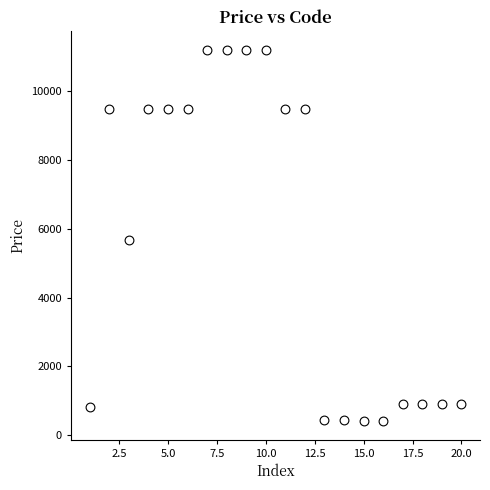

What is the range of Y values (max minus min)?

10771.6